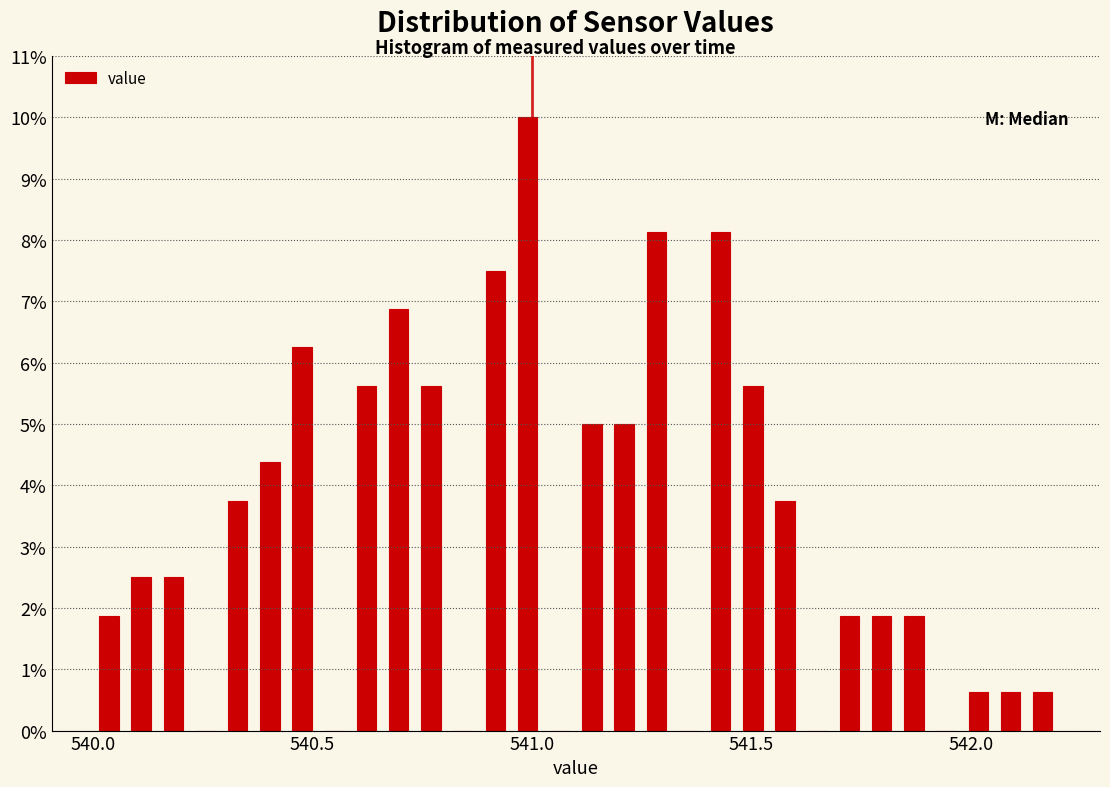

Read against the x-axis, roughly where is the centre of the tallest bar?

541.00